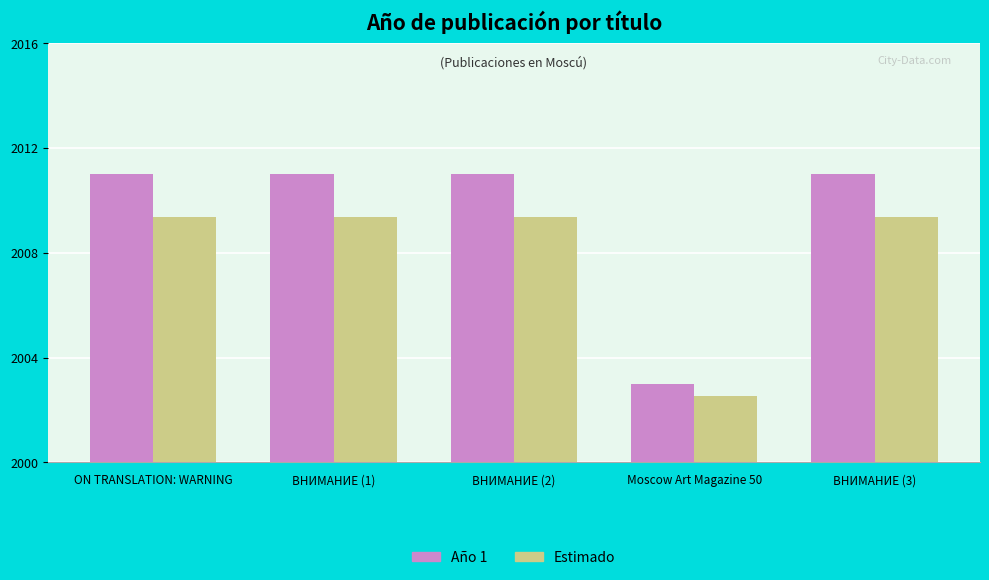

True or false: Estimado has a value of 4.4 at Moscow Art Magazine 50.

False